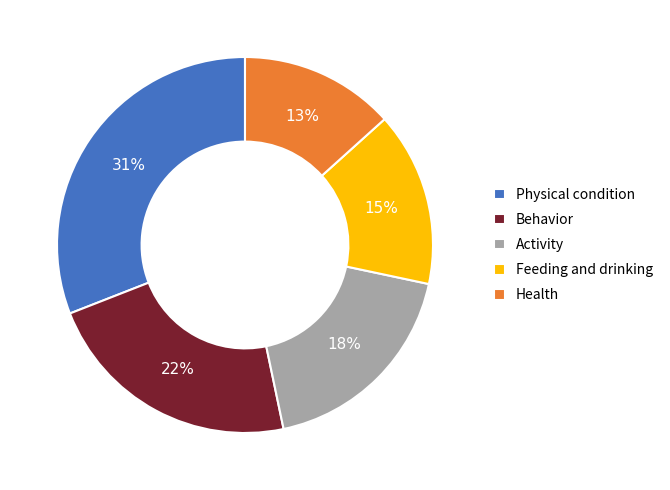

To the nearest percent, what portion does Health represent?

13%